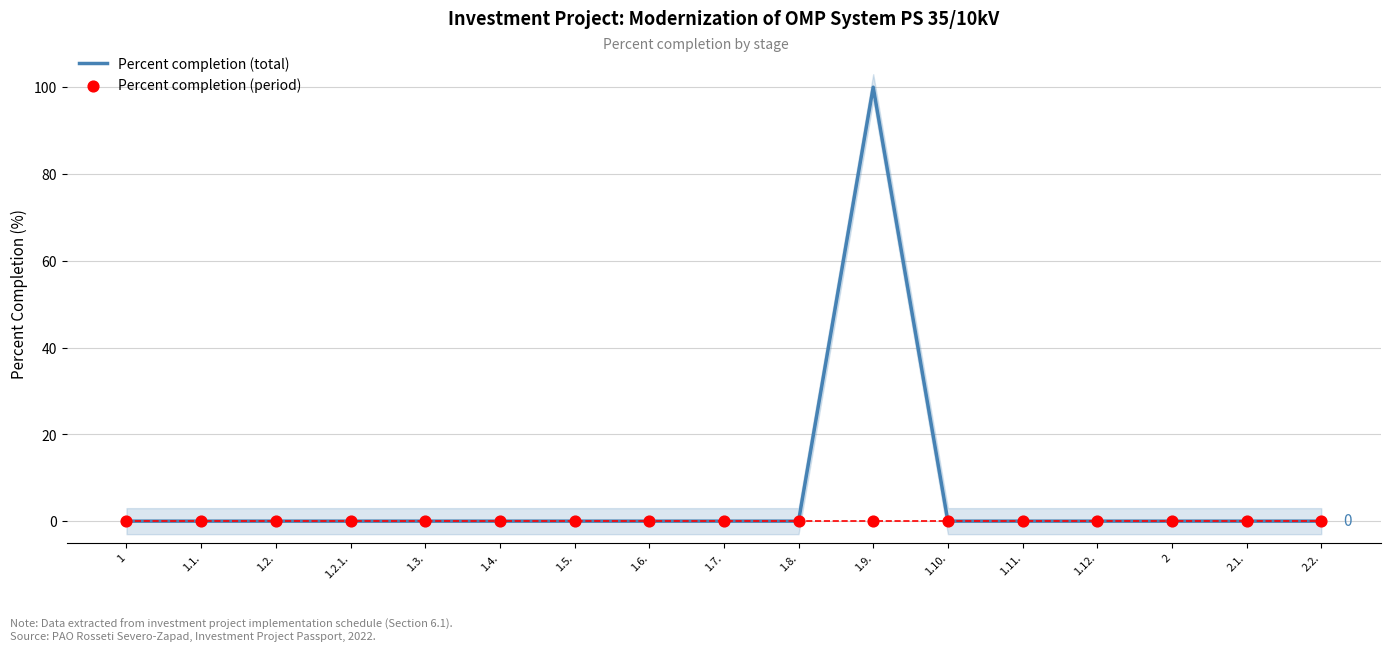

What are all the series names shown in the legend?

Percent completion (total), Percent completion (period)